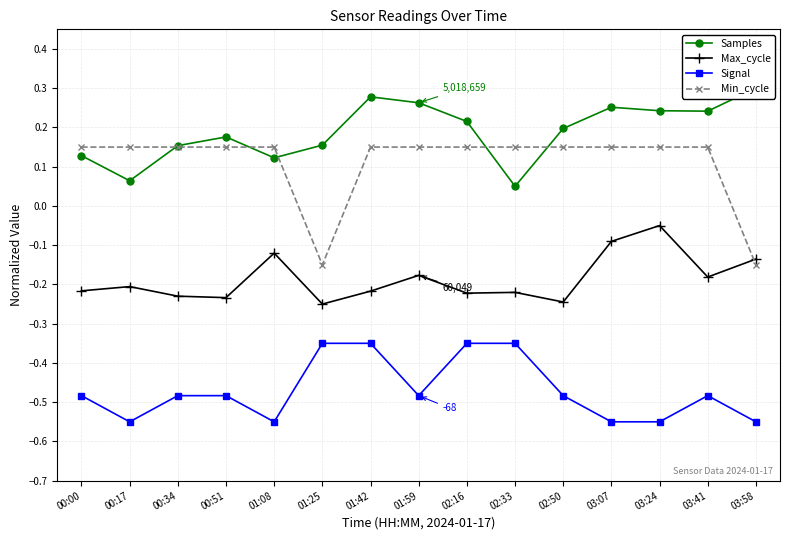

What is the total value across all series at 00:17?

-0.5